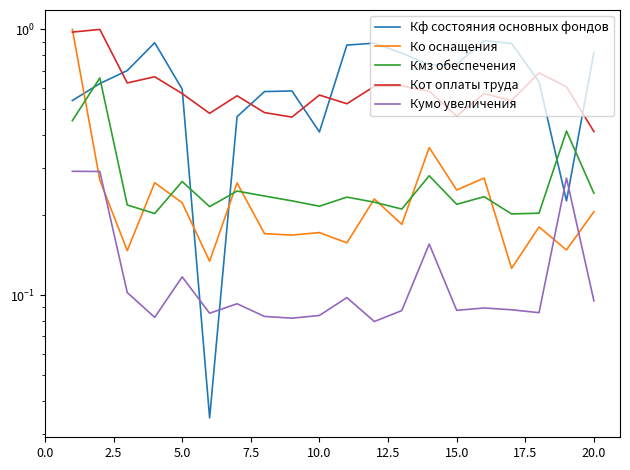

At how many categories does at least one series exceed 0?

20